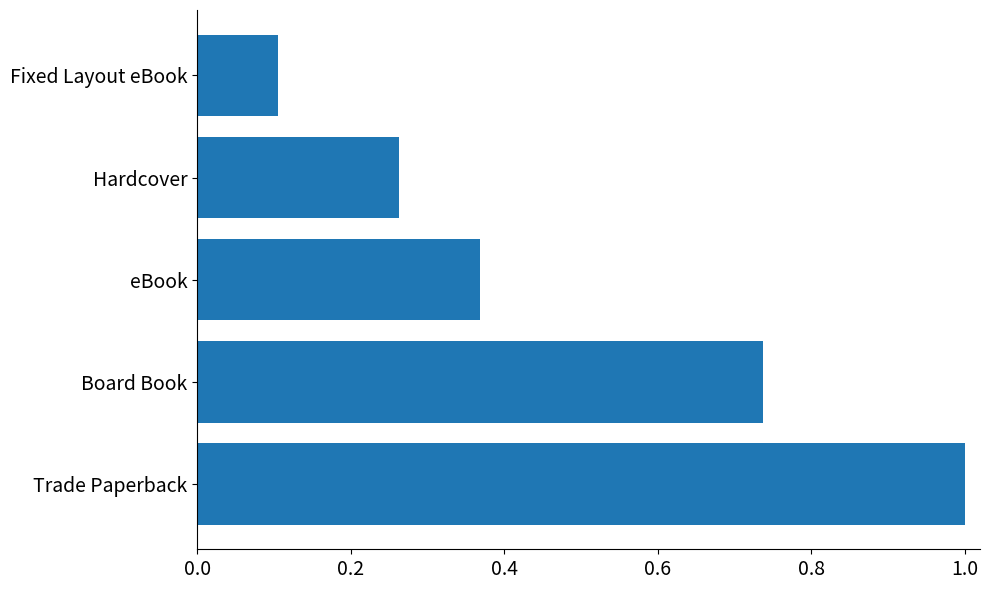

Count the values in the range 0 to 1.

5